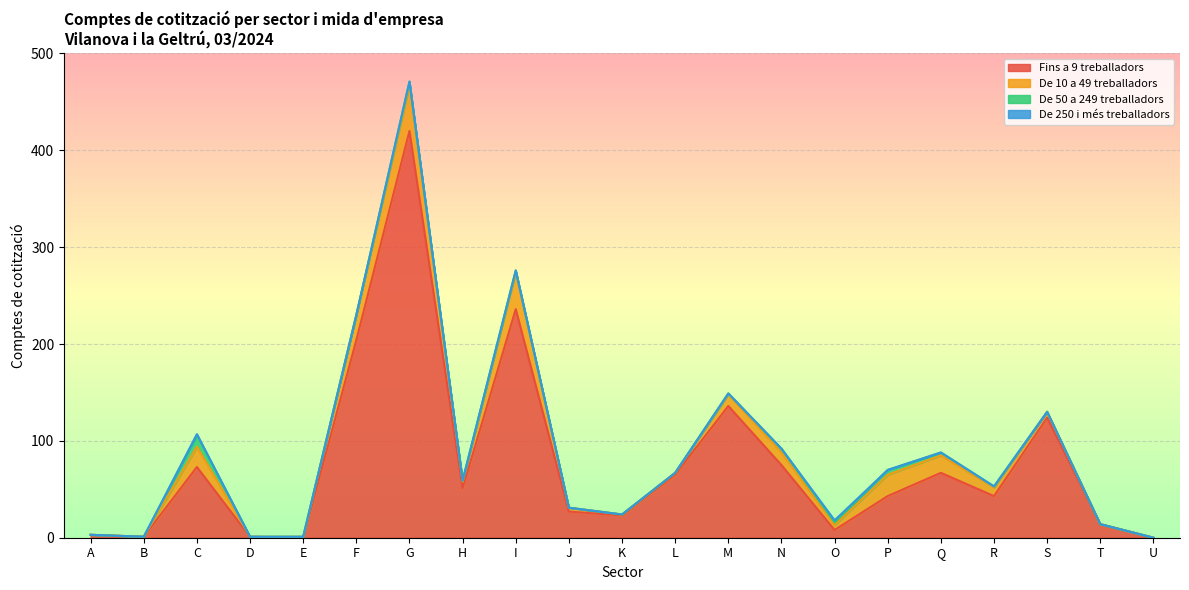

Which series changed the most between I and M?

Fins a 9 treballadors